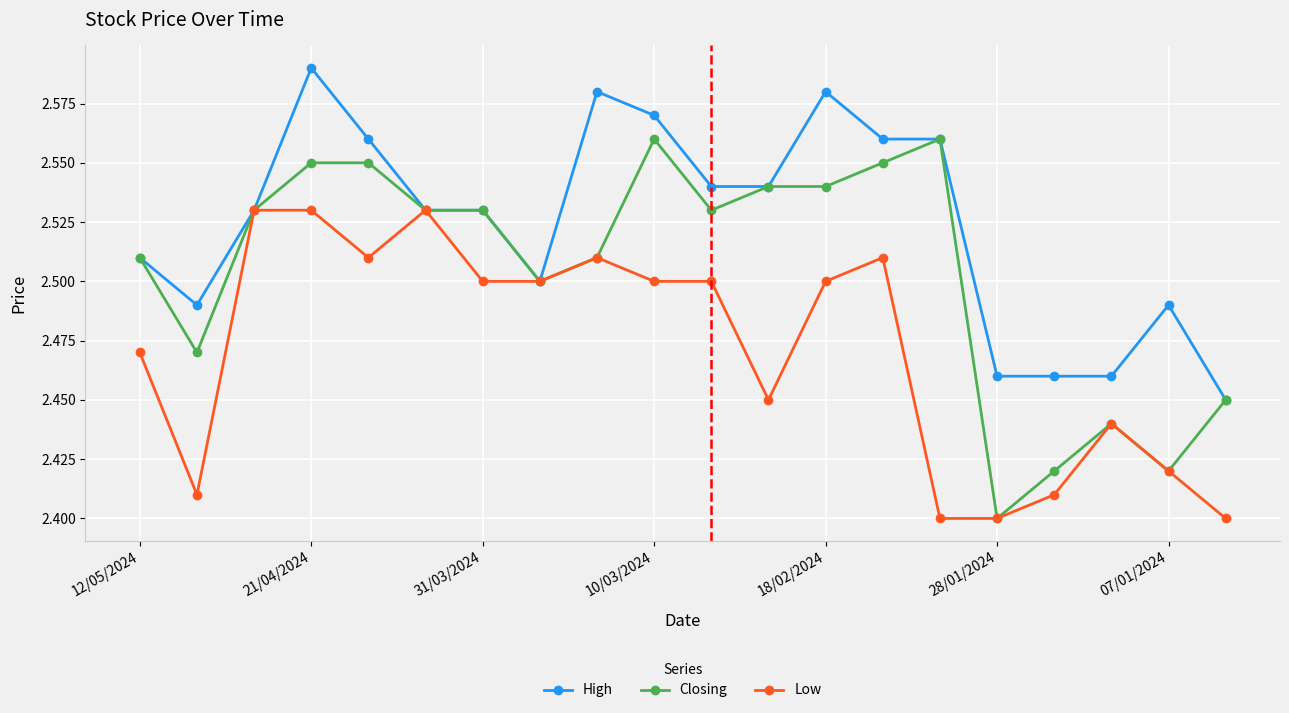

At how many categories does at least one series exceed 2?

20